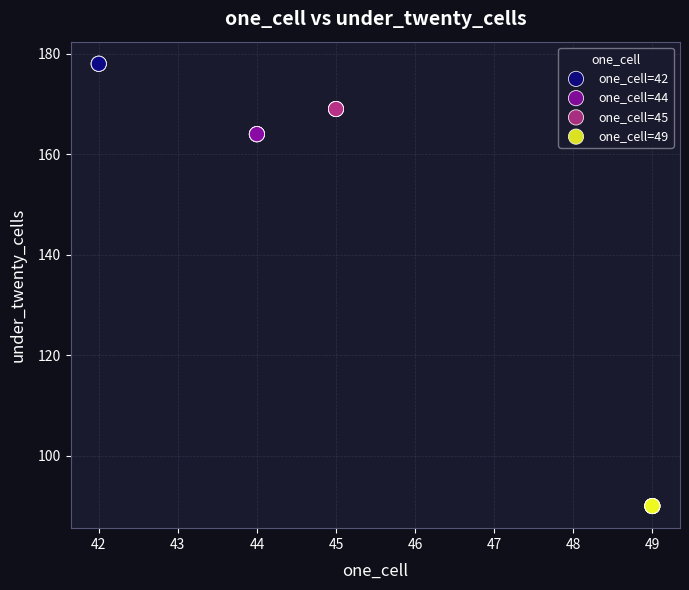

Which series reaches the maximum Y coordinate?

one_cell=42